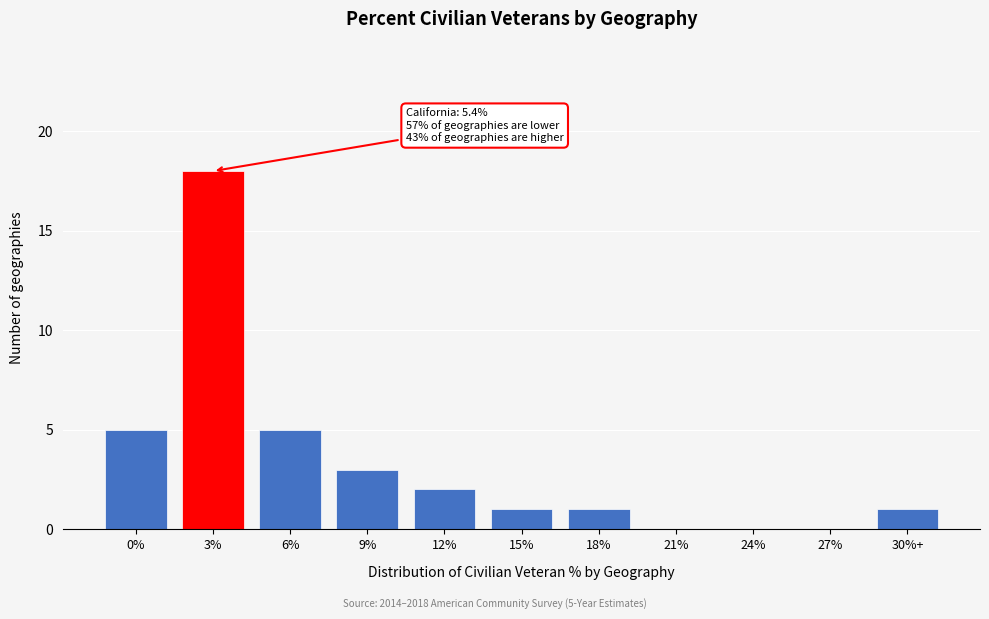

Reading right to left, transcribe all the data shown in this chart.

30%+=1	27%=0	24%=0	21%=0	18%=1	15%=1	12%=2	9%=3	6%=5	3%=18	0%=5